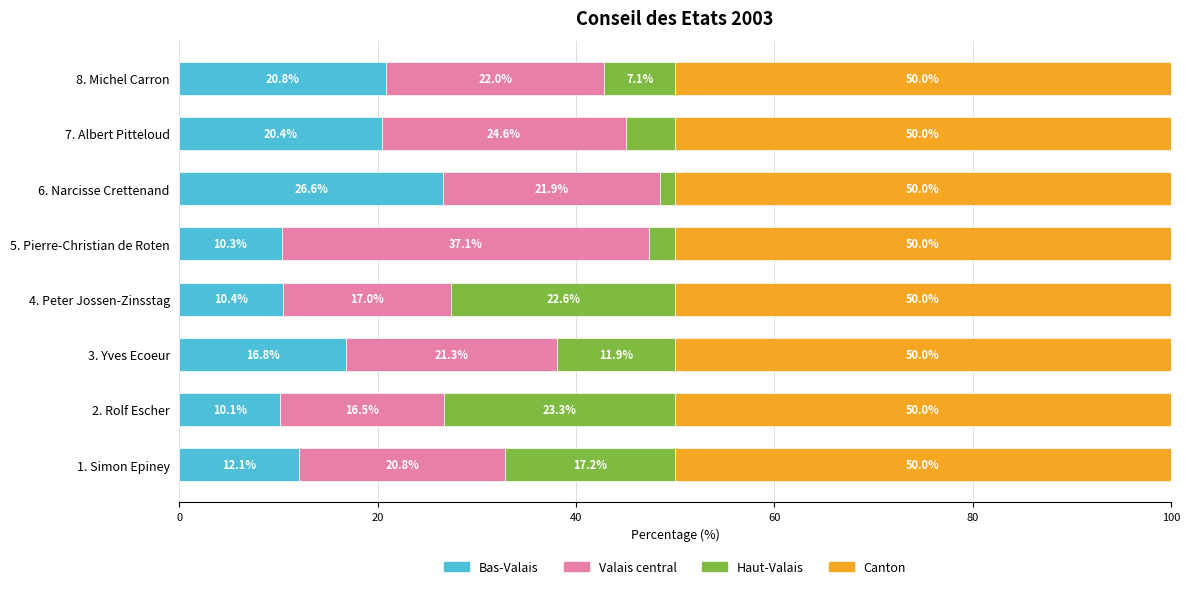

What is the sum of the Bas-Valais values at 7. Albert Pitteloud and 1. Simon Epiney?

32.5